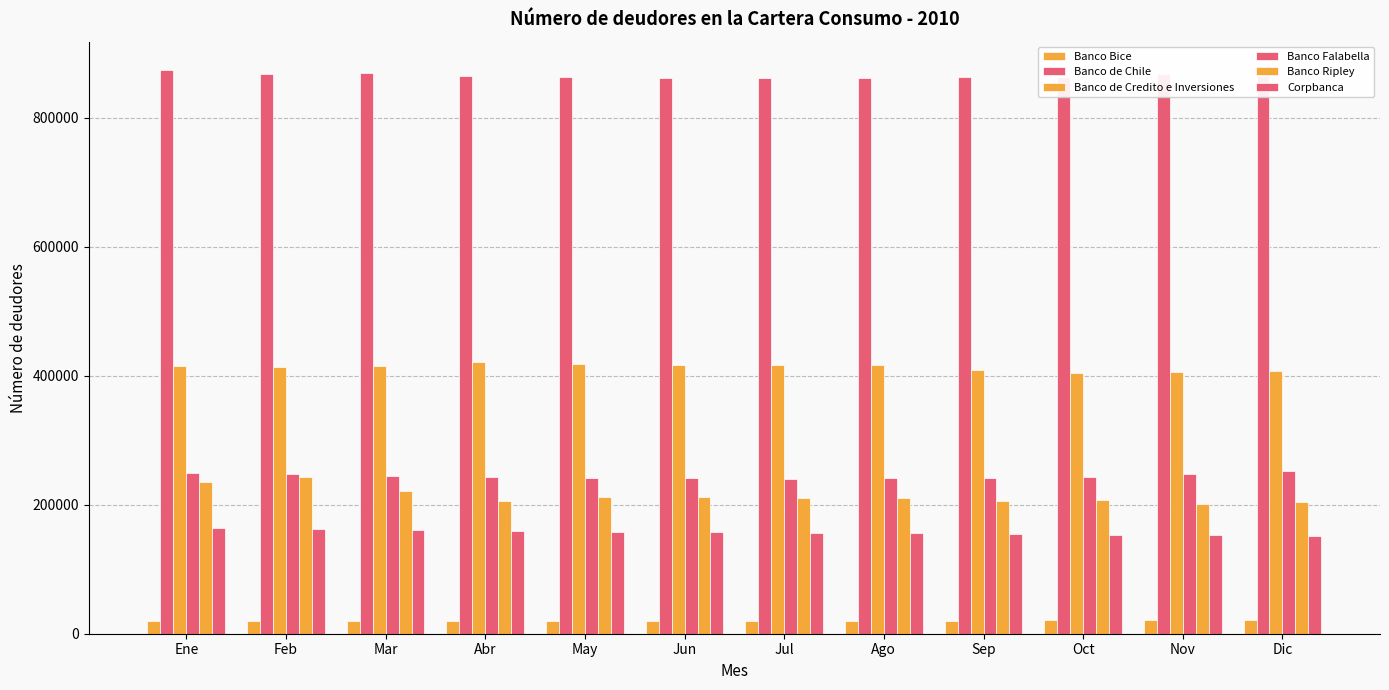

How many groups of bars are there?

12